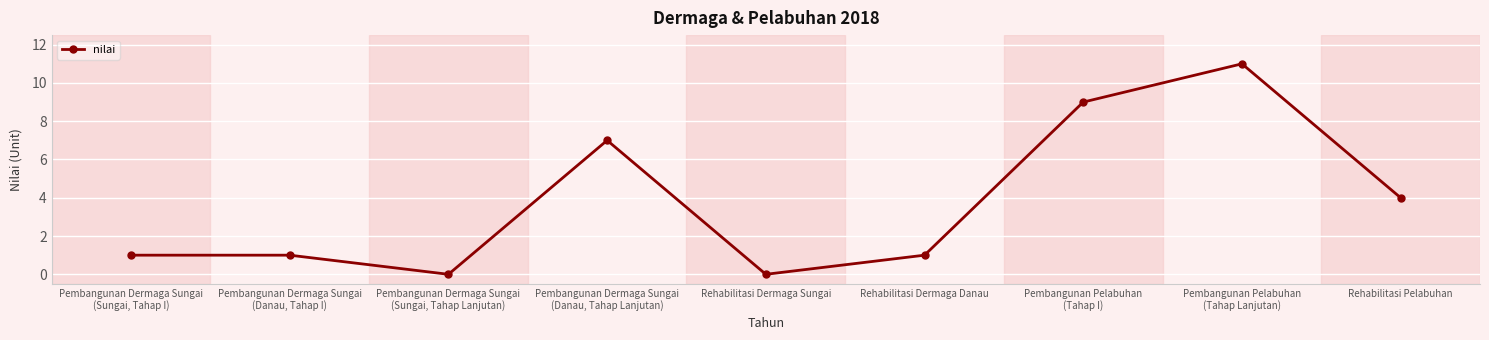

What position from the left is Rehabilitasi Pelabuhan?

9